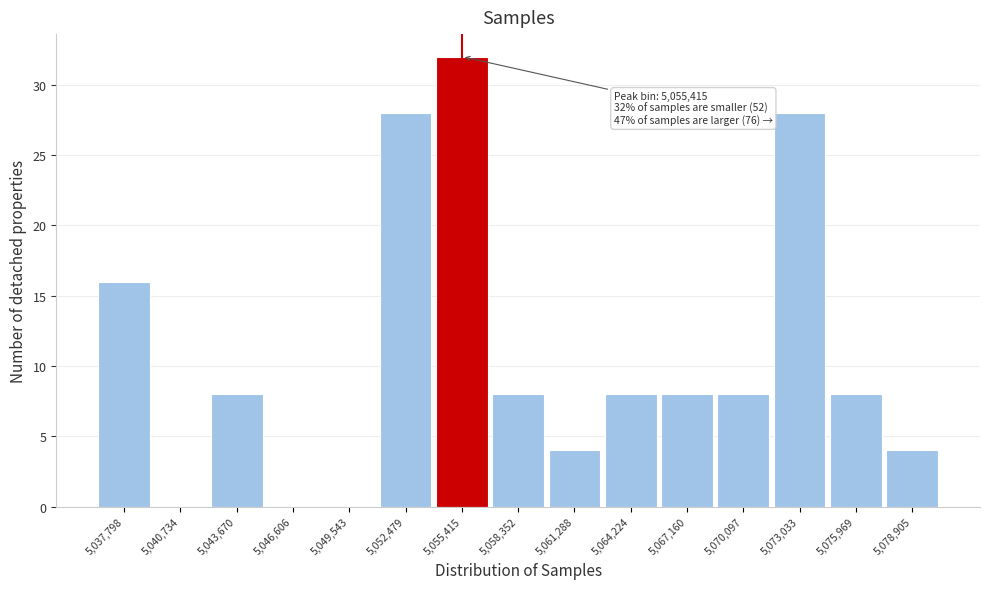

Which range on the x-axis has the tallest bar?

5054000 to 5057000